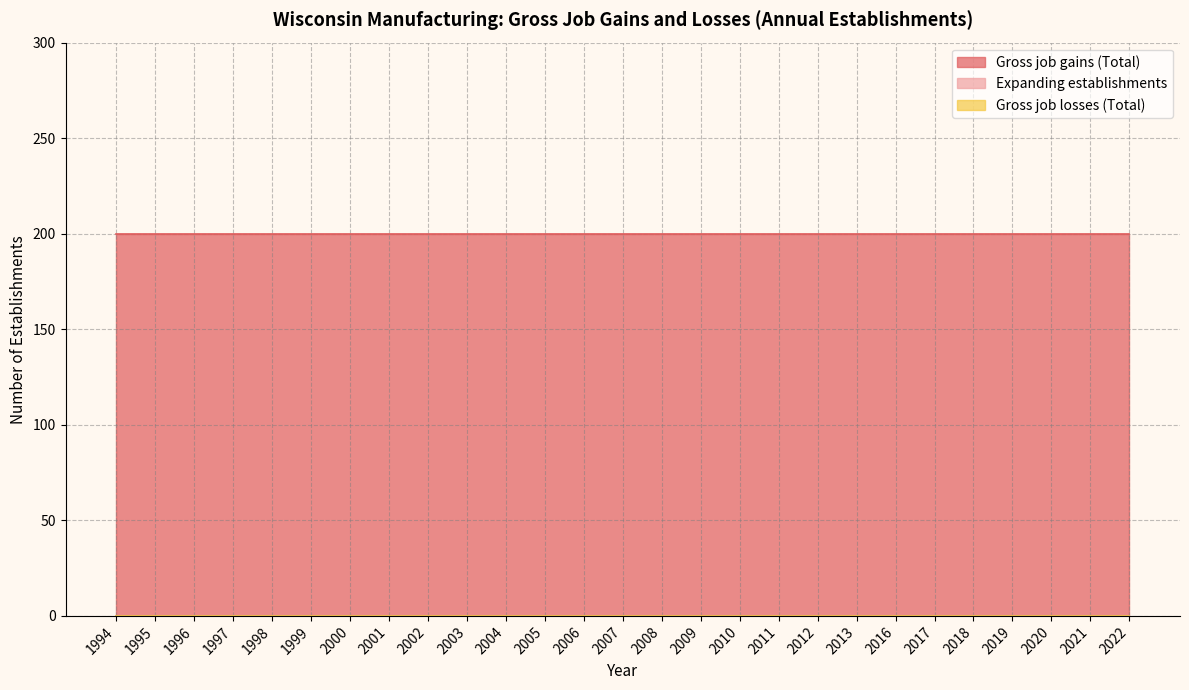

Between 2005 and 2011, which series saw the biggest shift?

Gross job gains (Total)